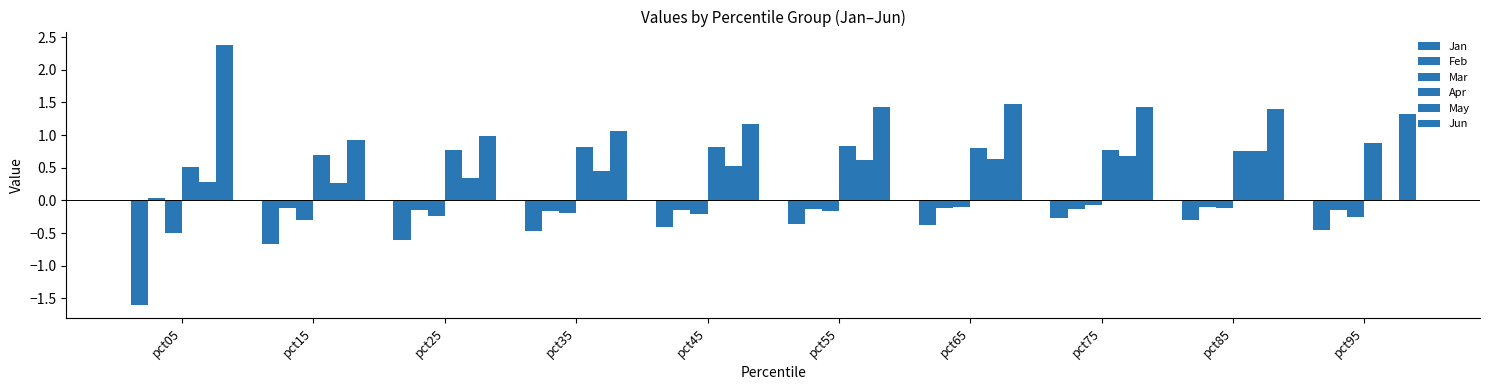

What is the minimum value for Jun?

0.9